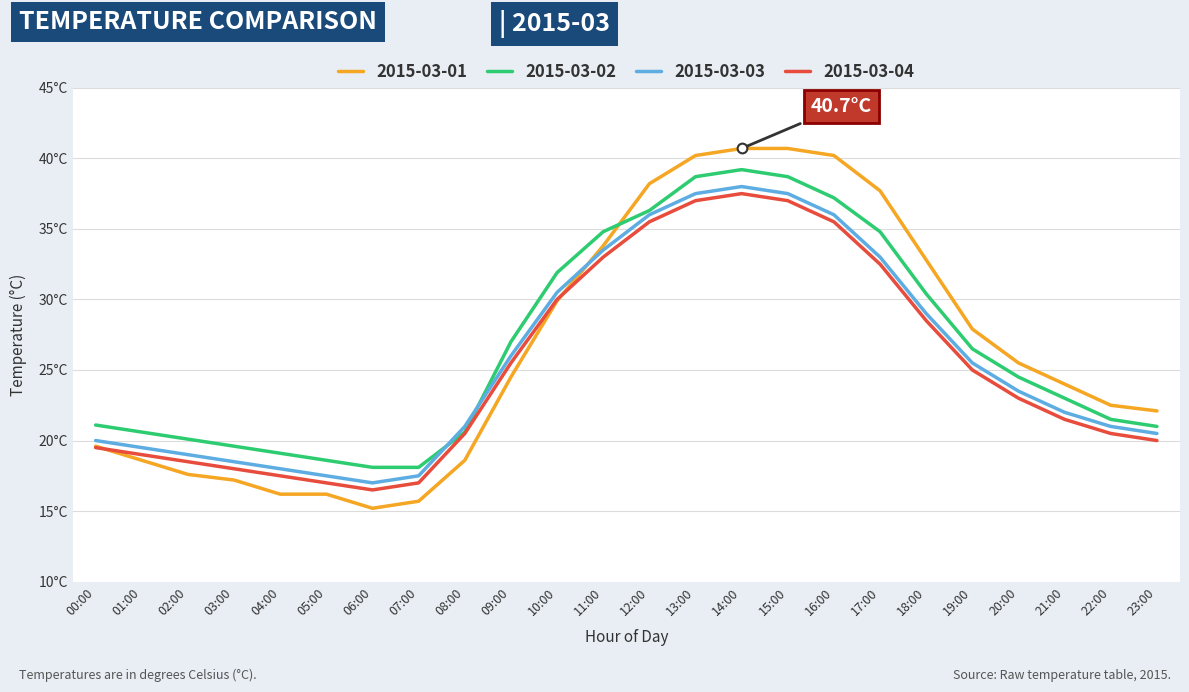

Does the chart display data point markers on the line(s)?

No